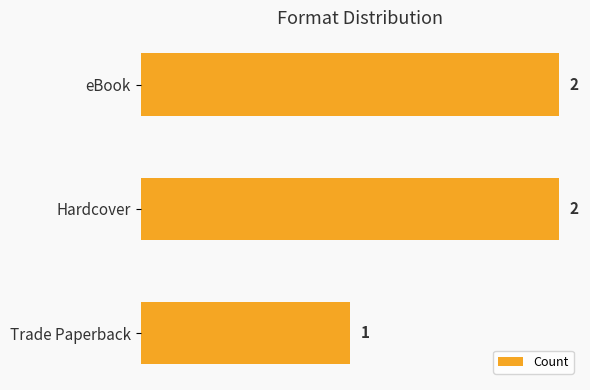

Which label corresponds to the smallest value in the chart?

Trade Paperback